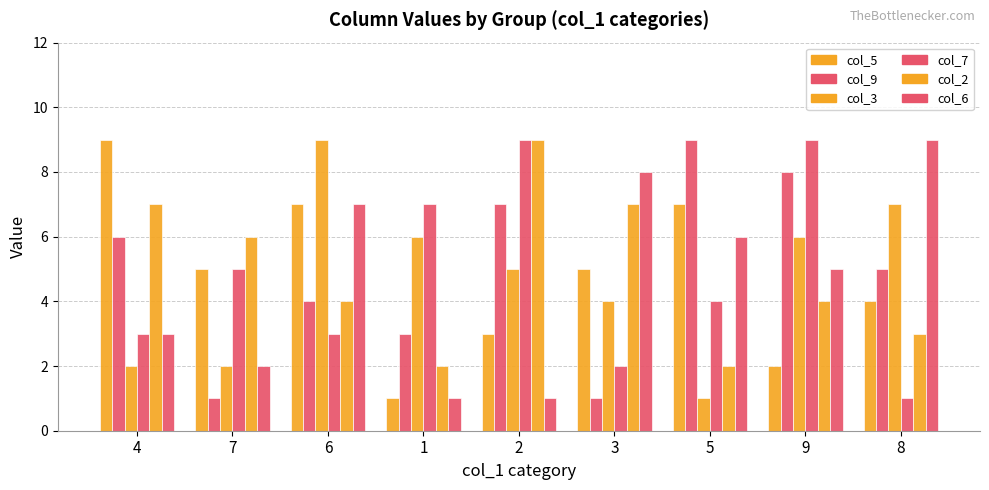

Reading left to right, what are all the values shown in this chart?

col_5: 4=9	7=5	6=7	1=1	2=3	3=5	5=7	9=2	8=4
col_9: 4=6	7=1	6=4	1=3	2=7	3=1	5=9	9=8	8=5
col_3: 4=2	7=2	6=9	1=6	2=5	3=4	5=1	9=6	8=7
col_7: 4=3	7=5	6=3	1=7	2=9	3=2	5=4	9=9	8=1
col_2: 4=7	7=6	6=4	1=2	2=9	3=7	5=2	9=4	8=3
col_6: 4=3	7=2	6=7	1=1	2=1	3=8	5=6	9=5	8=9